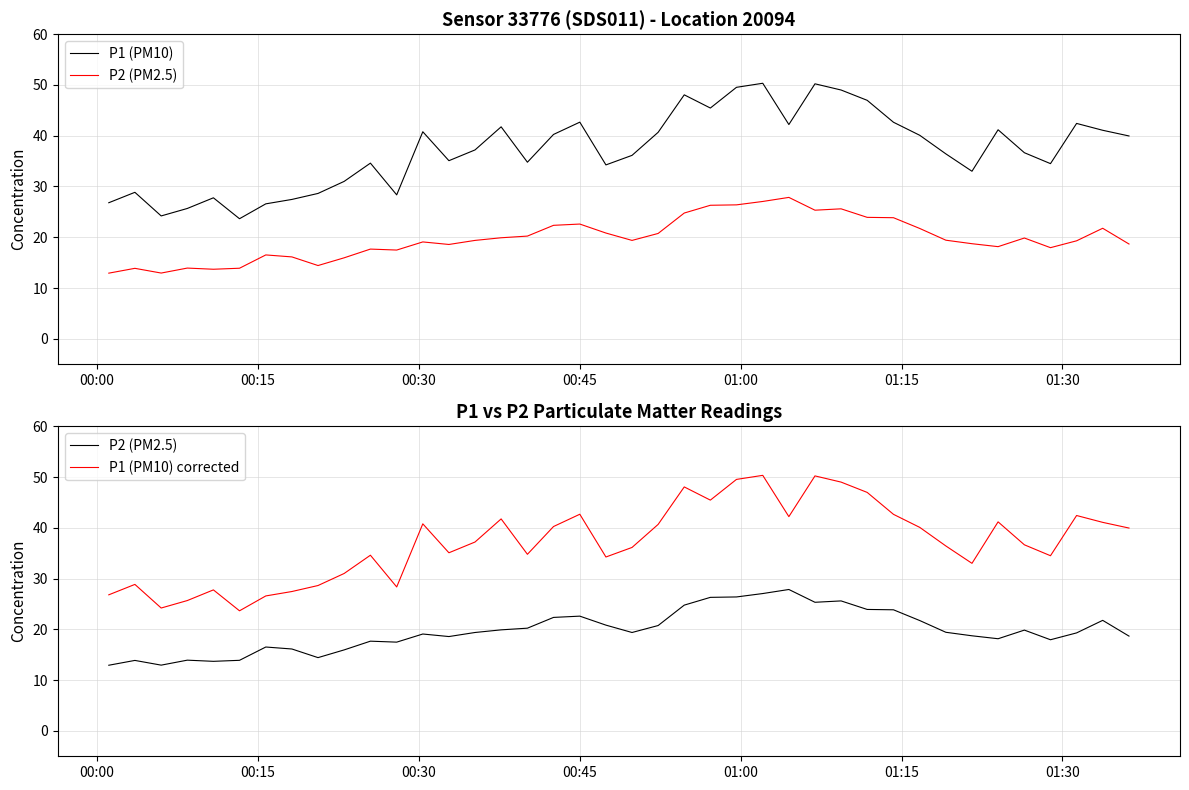

In P1 (PM10), how many points are higher than both neighbors (excluding endpoints)?

11